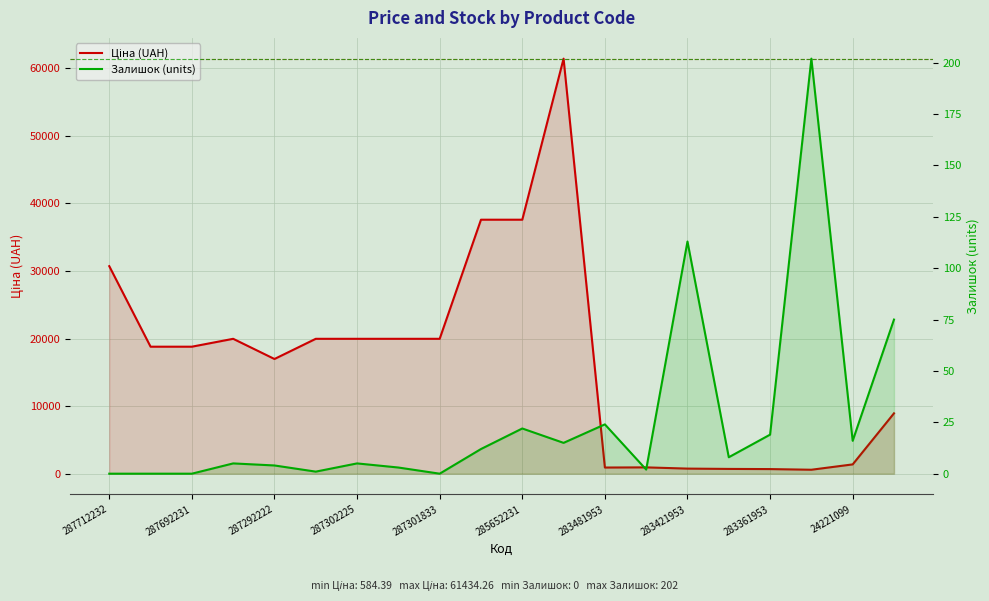

In Залишок (units), how many points are higher than both neighbors (excluding endpoints)?

6